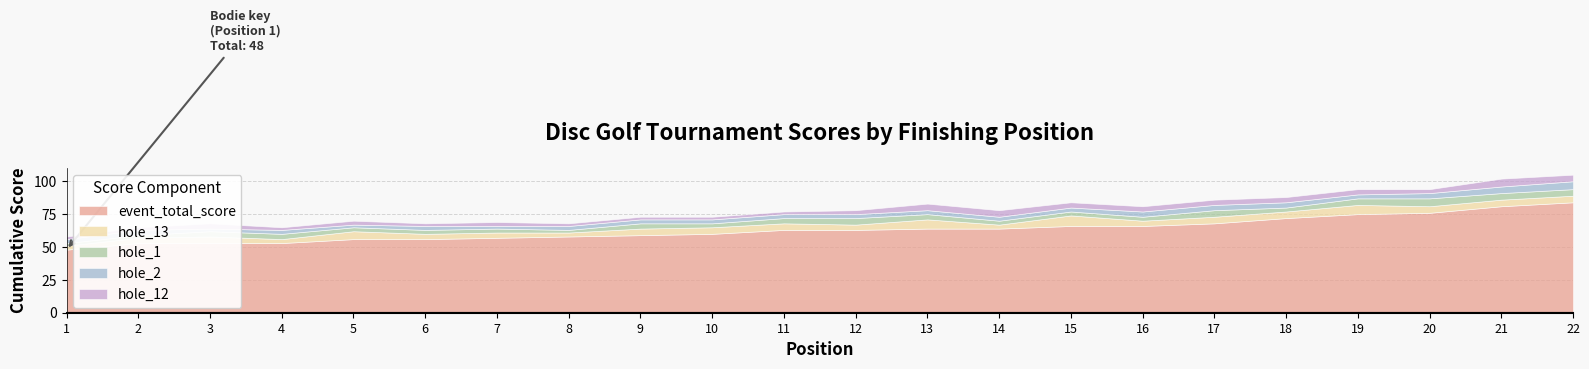

At which label does event_total_score reach its peak?

22